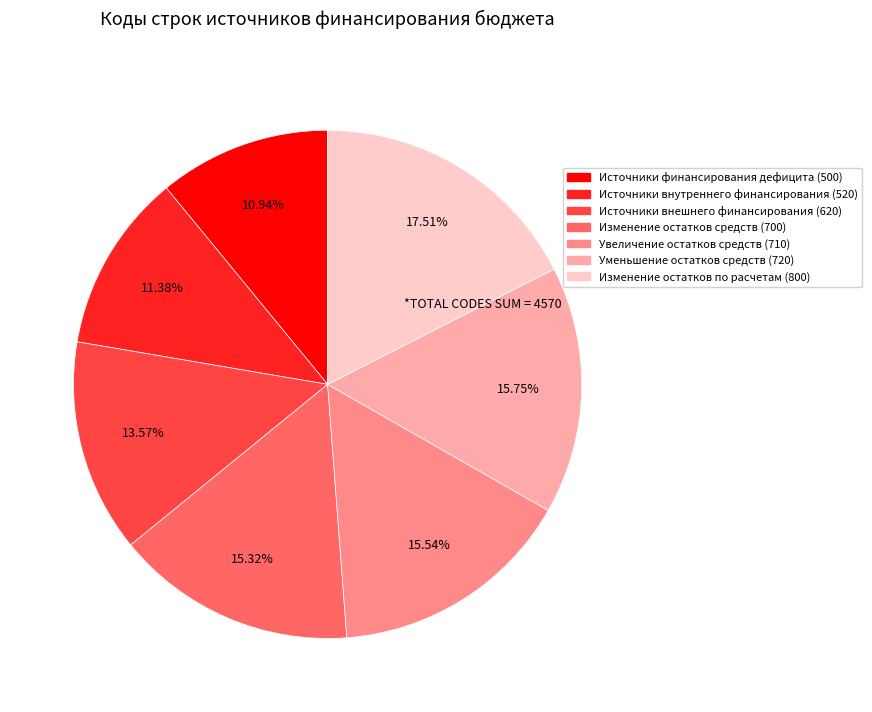

Which slice is the largest?

Изменение остатков по расчетам (800)